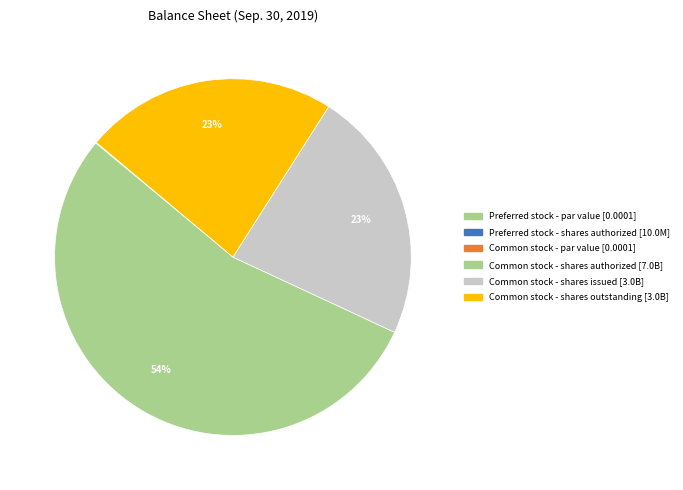

Do Common stock - par value and Preferred stock - shares authorized together represent more than half of the pie?

No